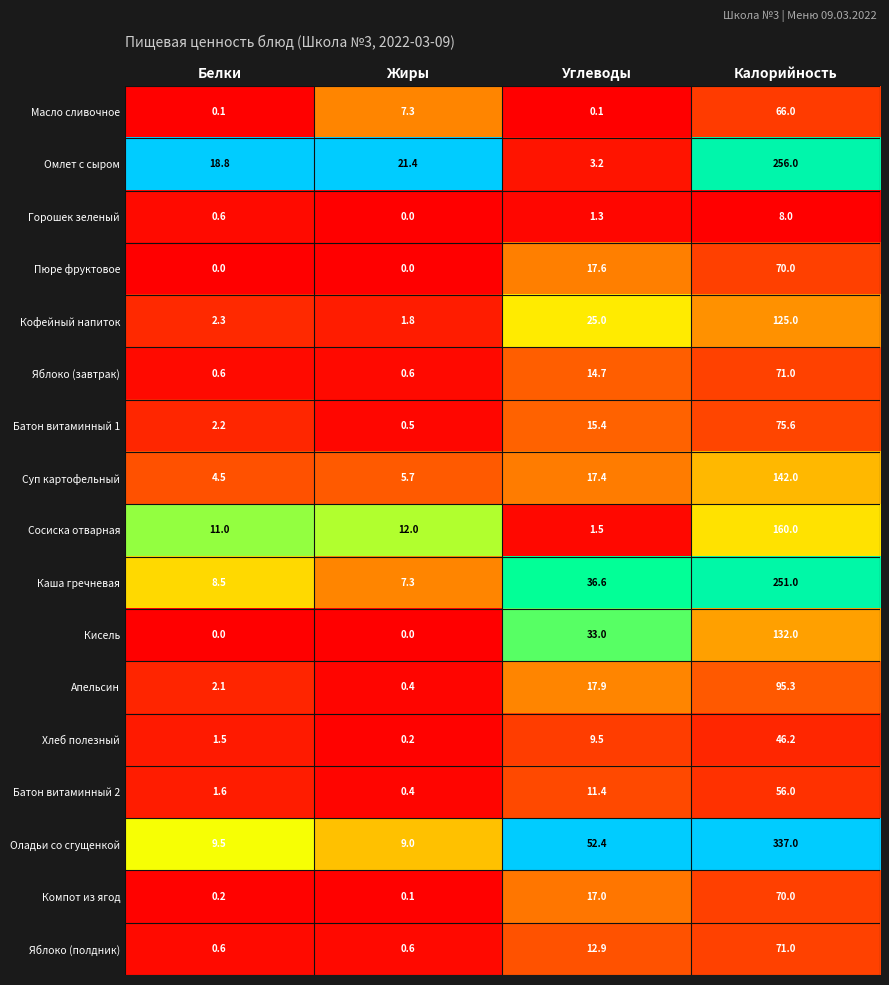

Rank the categories by Апельсин value from highest to lowest.

Калорийность, Углеводы, Белки, Жиры